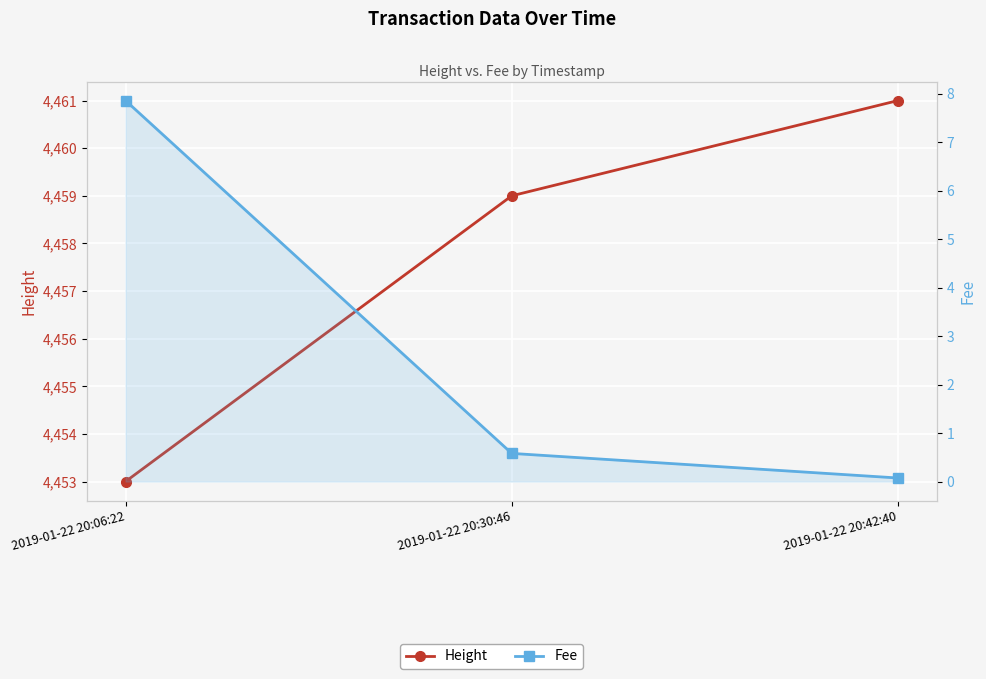

What is the highest value of the Fee series?

7.9